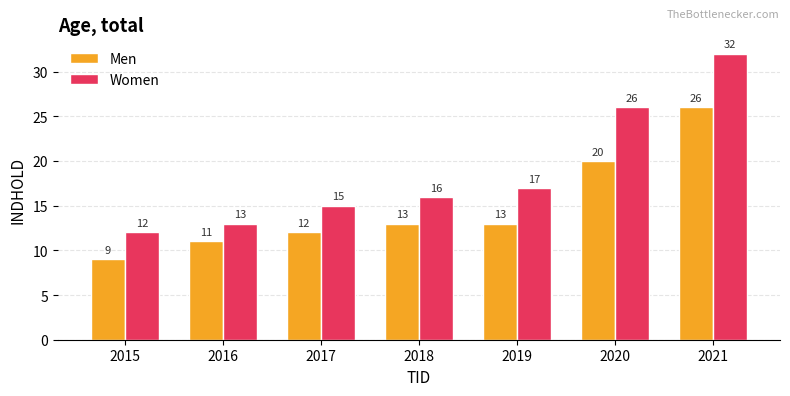

Is the value of Men at 2020 greater than the value of Women at 2020?

No